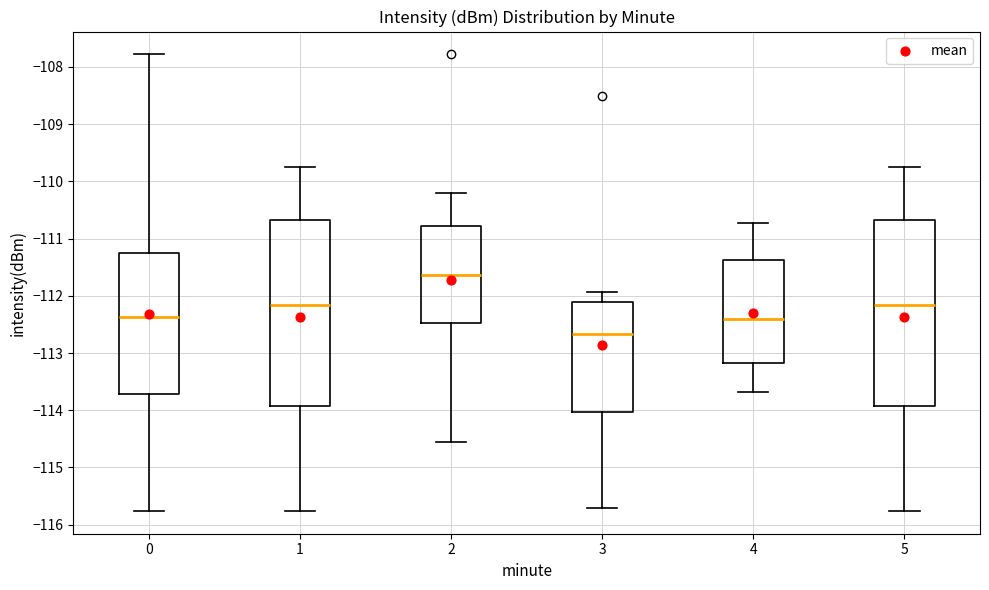

Where does the median line of the box at x = 1 sit on the y-axis? The values are not printed on the chart, so give them approximately, as read against the axis.

-112.2